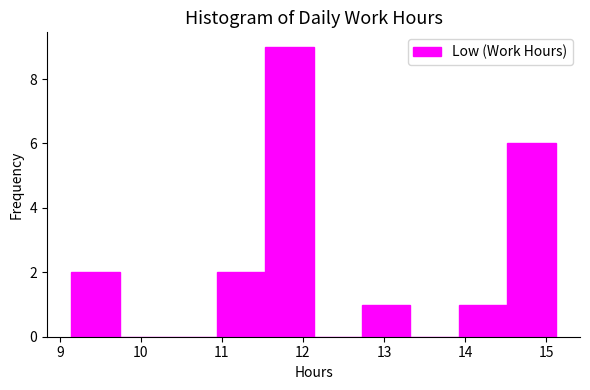

Reading left to right, transcribe this chart: for each bar, give the range it covers on the x-axis and its height. Neither the bar edges nor the heights are printed on the chart, so give them approximately, as read against the axes.

9.1 to 9.7: 2
9.7 to 10.3: 0
10.3 to 10.9: 0
10.9 to 11.5: 2
11.5 to 12.1: 9
12.1 to 12.7: 0
12.7 to 13.3: 1
13.3 to 13.9: 0
13.9 to 14.5: 1
14.5 to 15.1: 6